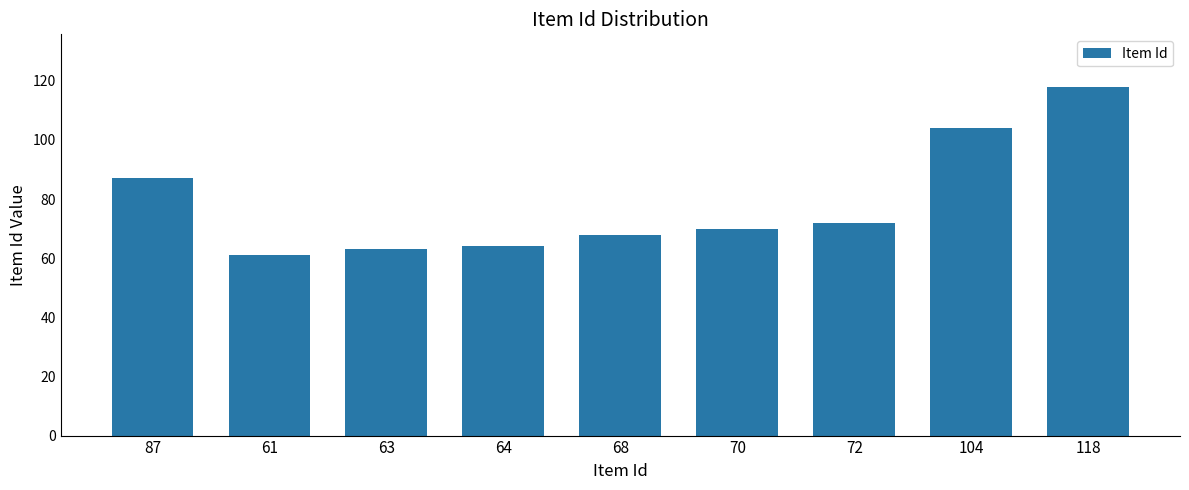

Reading left to right, transcribe all the data shown in this chart.

87=87	61=61	63=63	64=64	68=68	70=70	72=72	104=104	118=118